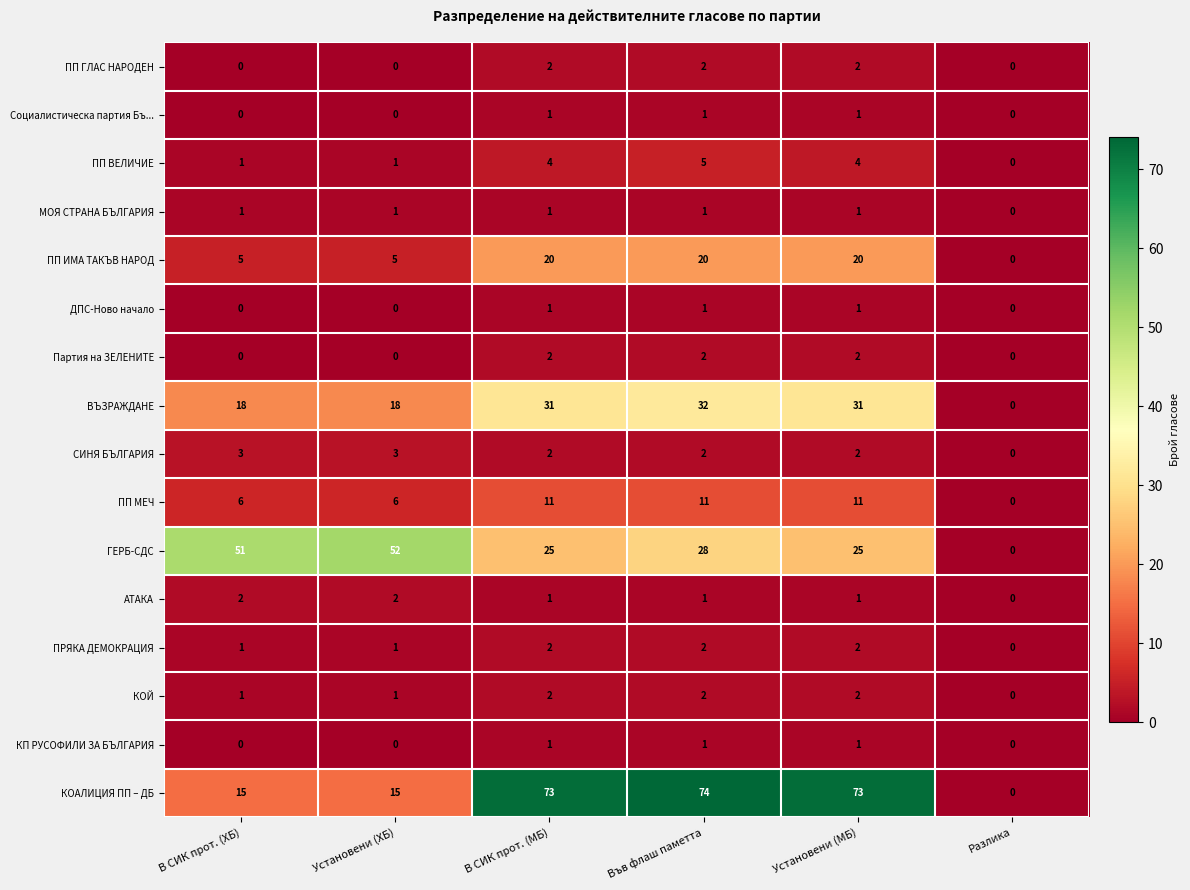

How many data points does each series have?

6